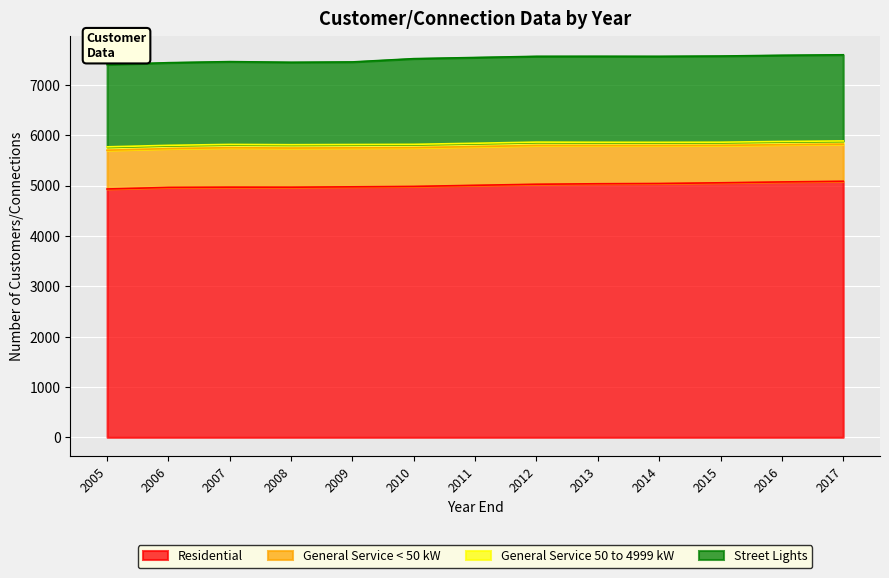

True or false: Residential and Street Lights cross at least once.

False